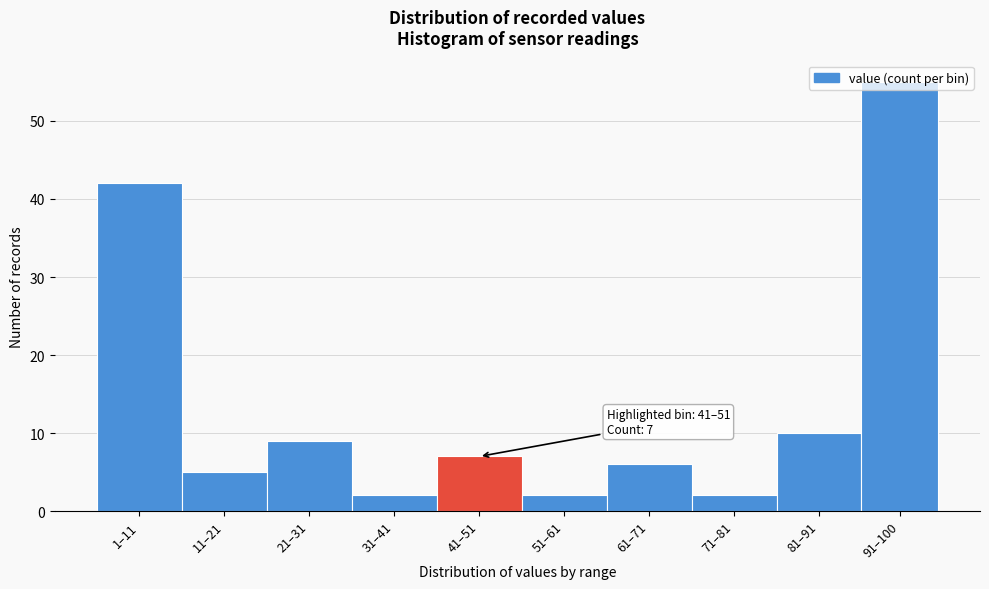

What is the difference between the maximum and minimum values?

53